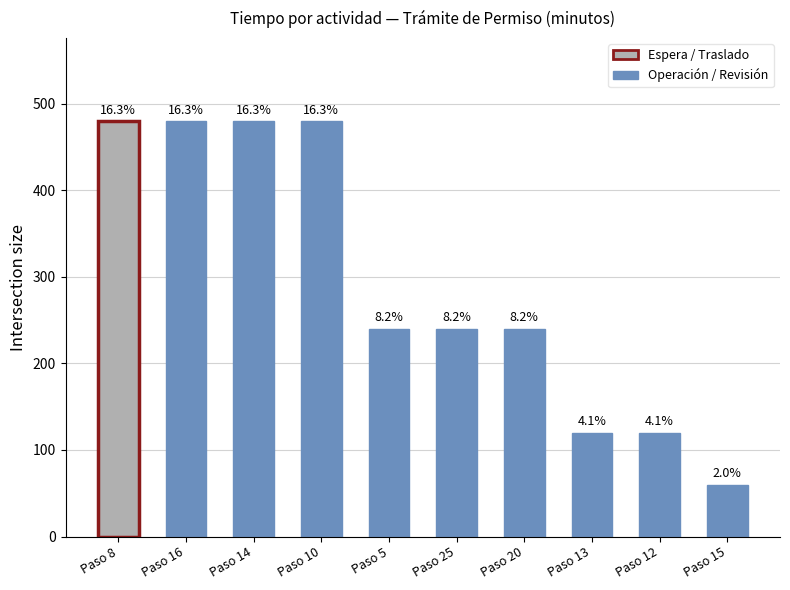

Are the bars horizontal?

No